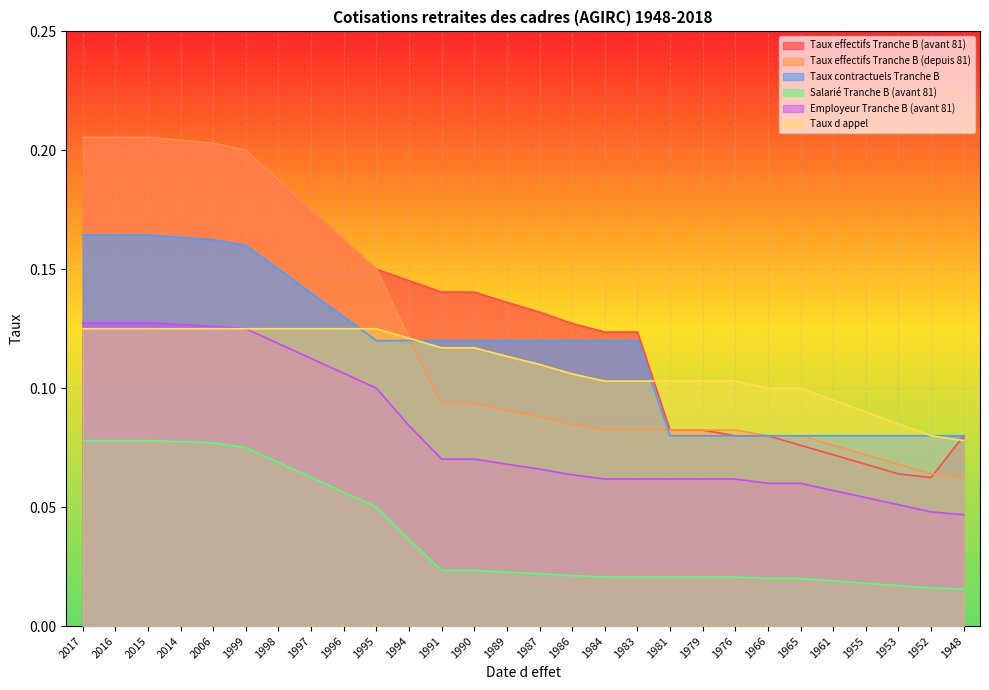

True or false: Taux effectifs Tranche B (depuis 81) and Employeur Tranche B (avant 81) cross at least once.

False